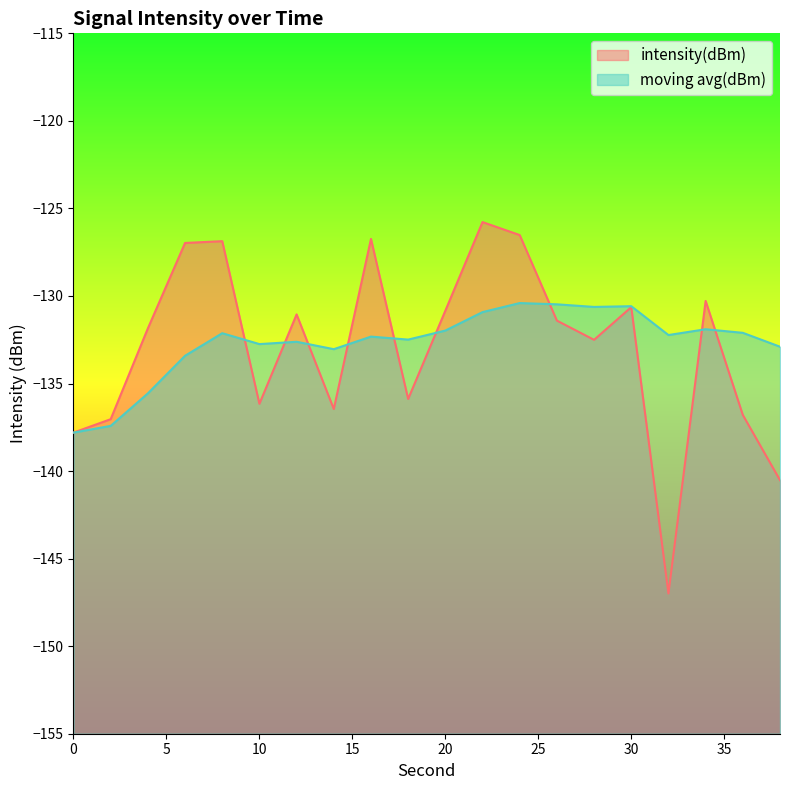

What is the average value of the intensity_moving_avg series?

-132.7